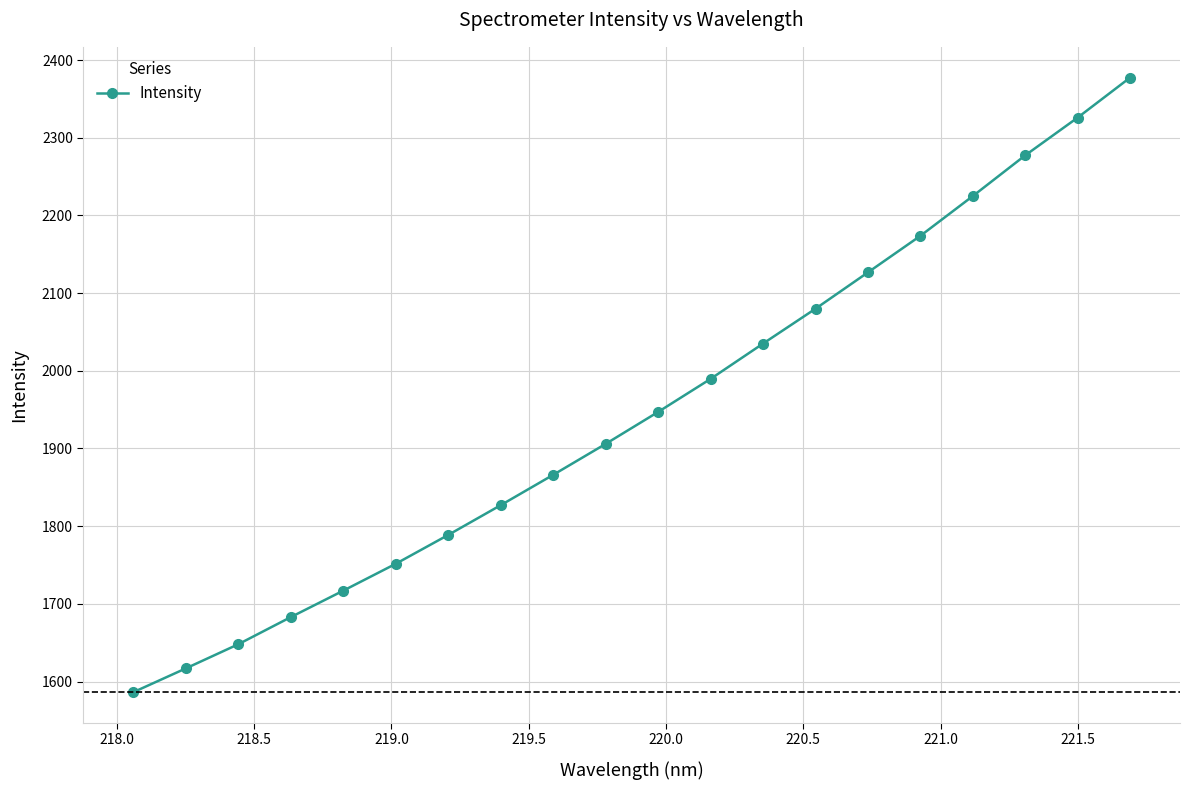

What is the sum of all values?

38947.6